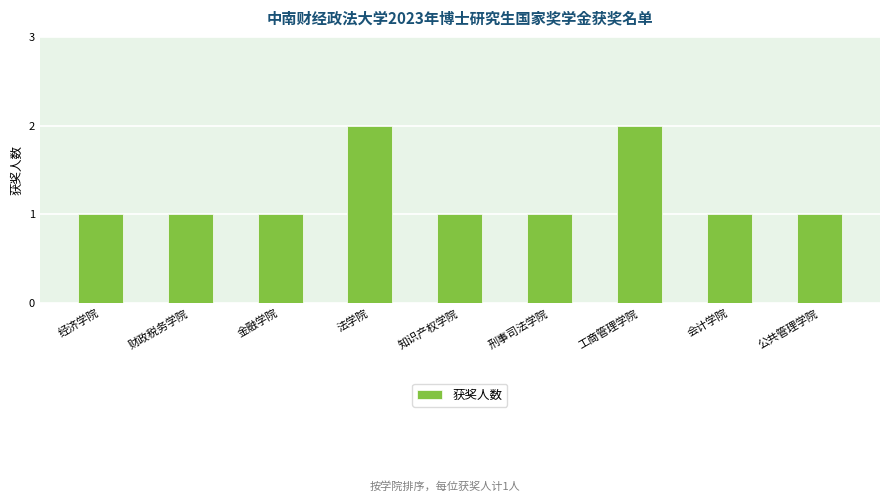

Count the values in the range 1 to 2.

9